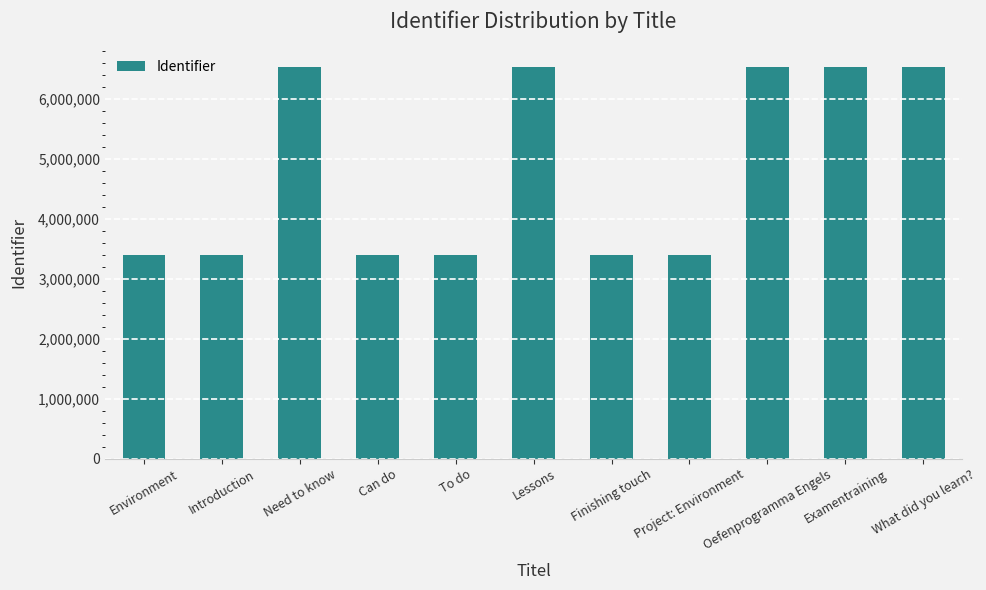

What is the value of the 1st bar from the left?

3397754